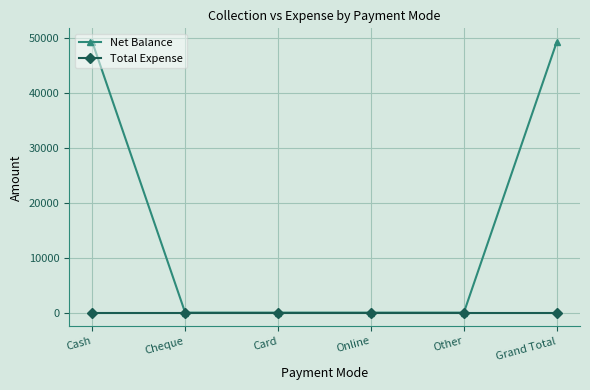

What position from the left is Card?

3